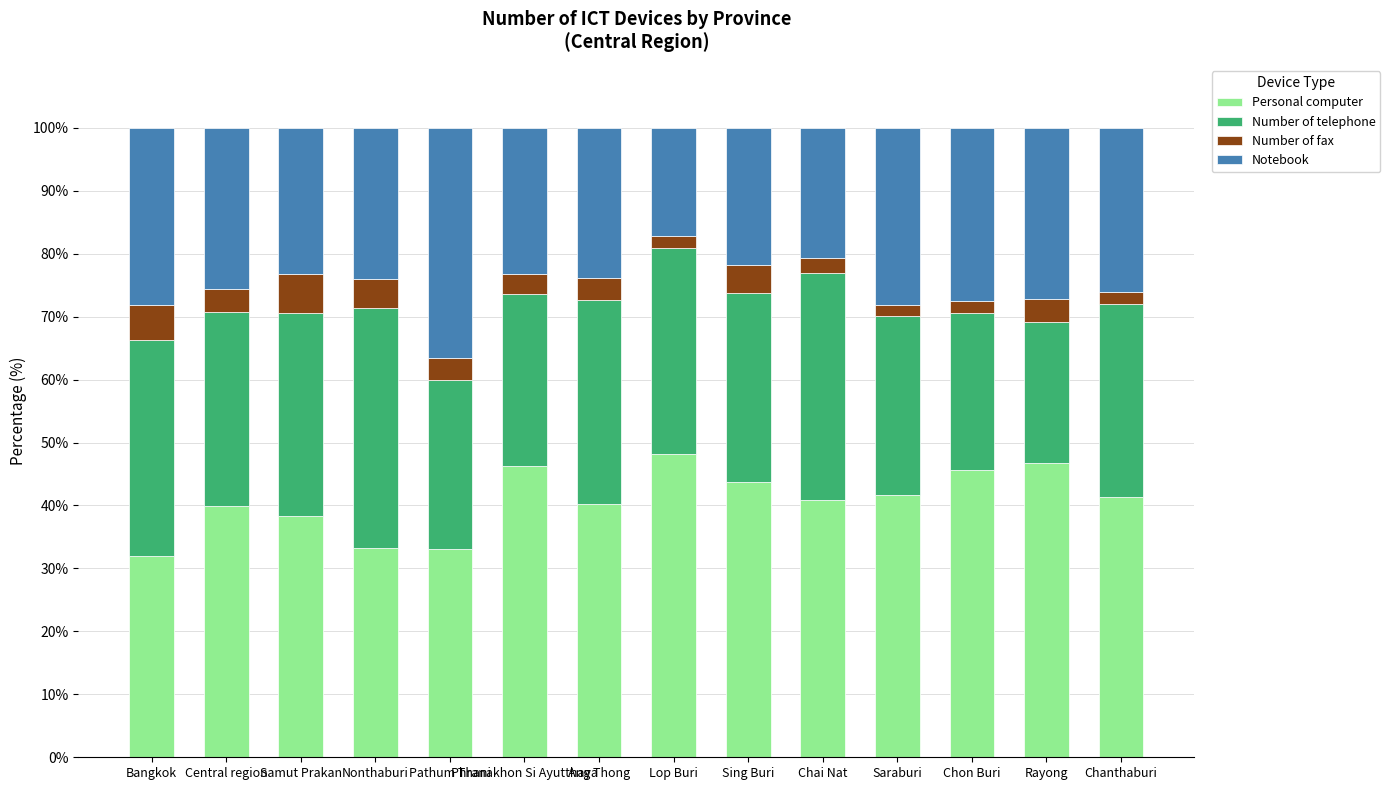

Is it true that Personal computer equals 40.0 at Central region?

True